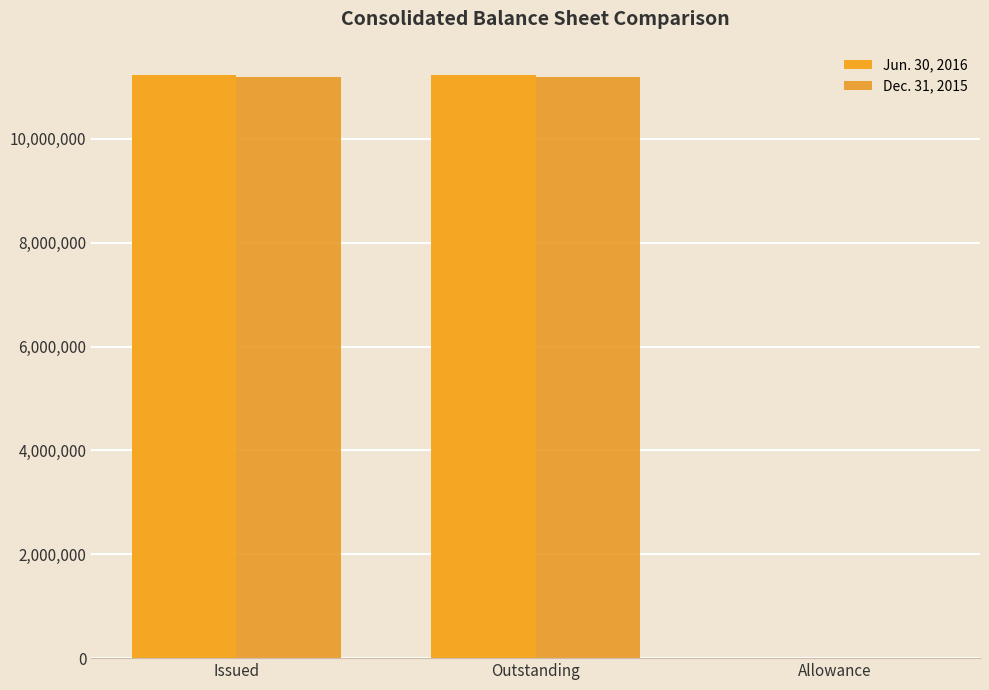

How many data points does each series have?

3